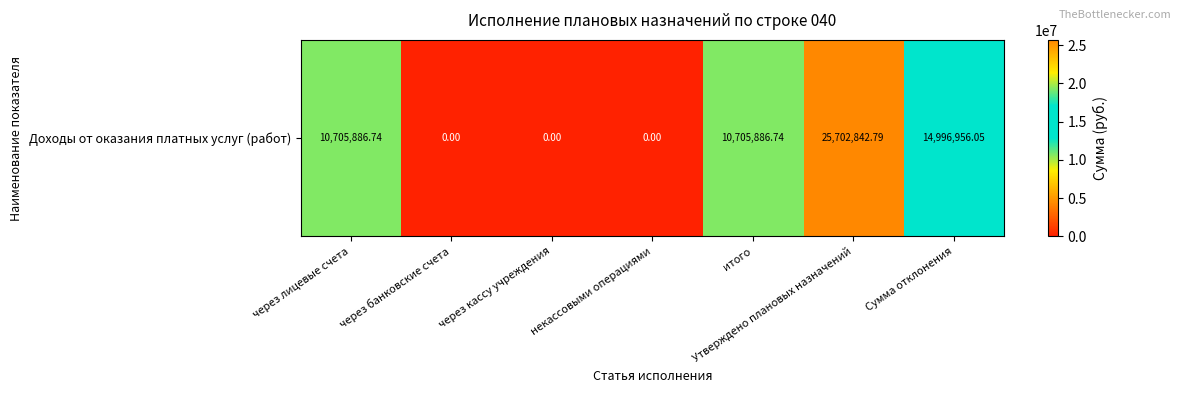

Reading left to right, extract all data points from this chart.

10705886.7	0.0	0.0	0.0	10705886.7	25702842.8	14996956.1